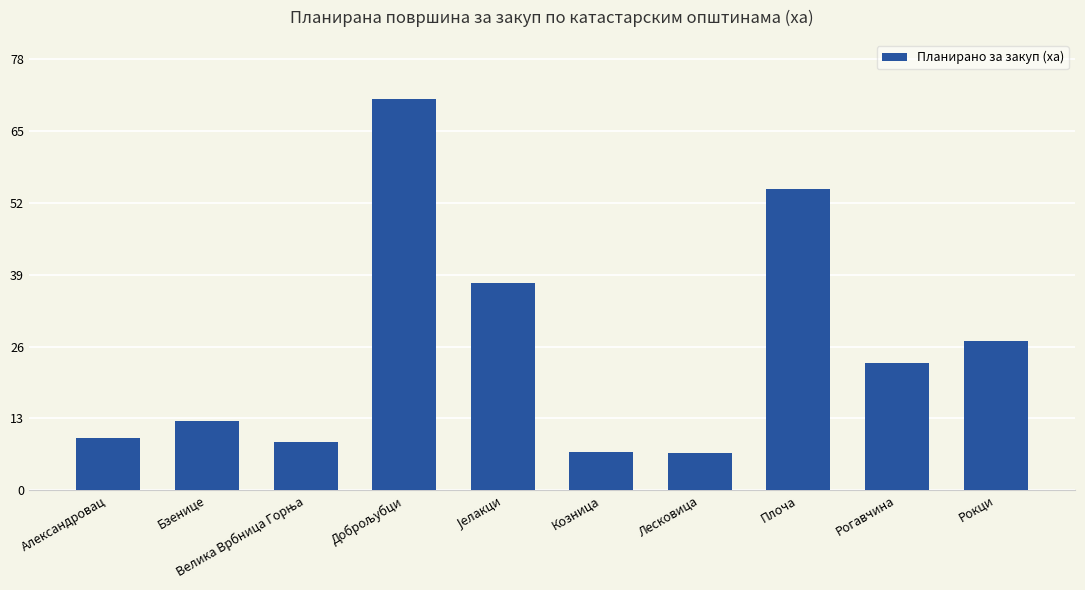

Reading right to left, extract all data points from this chart.

27.2	23.1	55.0	6.7	7.0	37.8	71.4	8.8	12.6	9.4